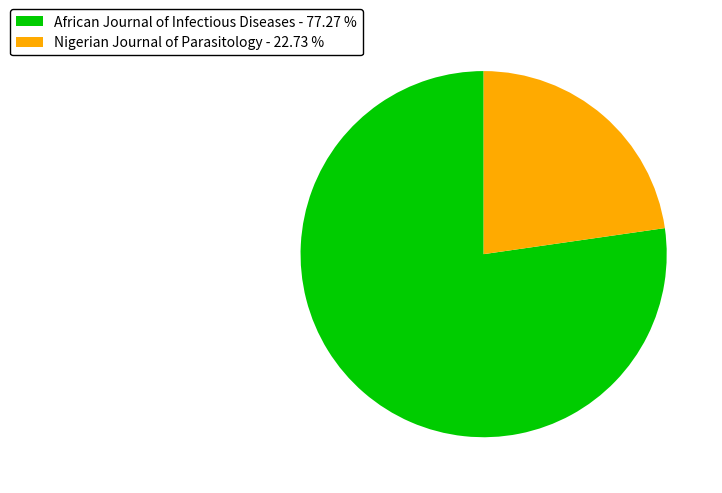

Count the number of slices in the pie.

2